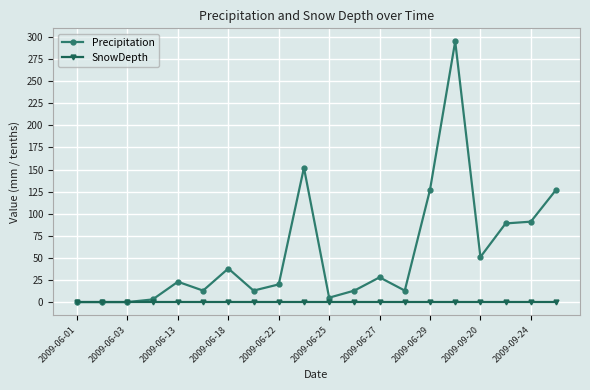

Which series has the largest total across all categories?

Precipitation